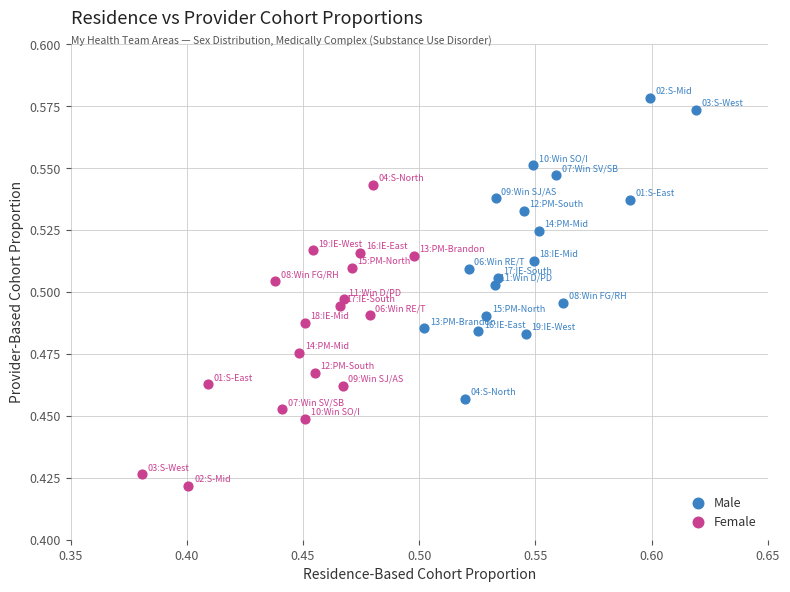

Which series contains the highest Y value?

Male